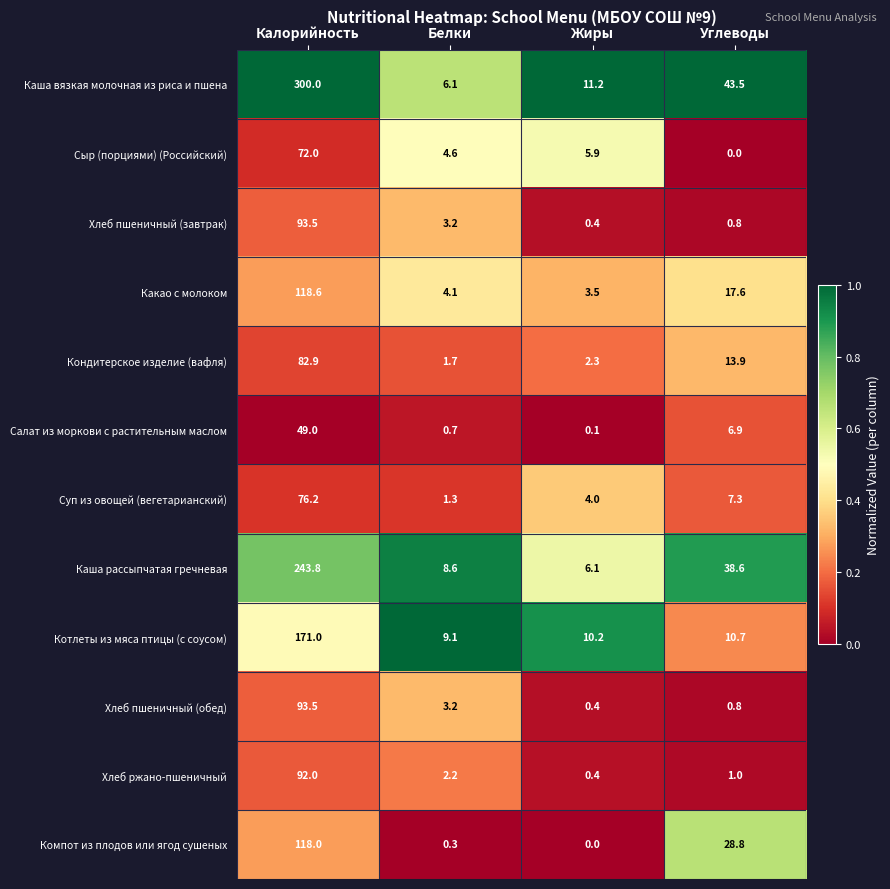

Where does the Хлеб ржано-пшеничный series first go above 2?

Калорийность